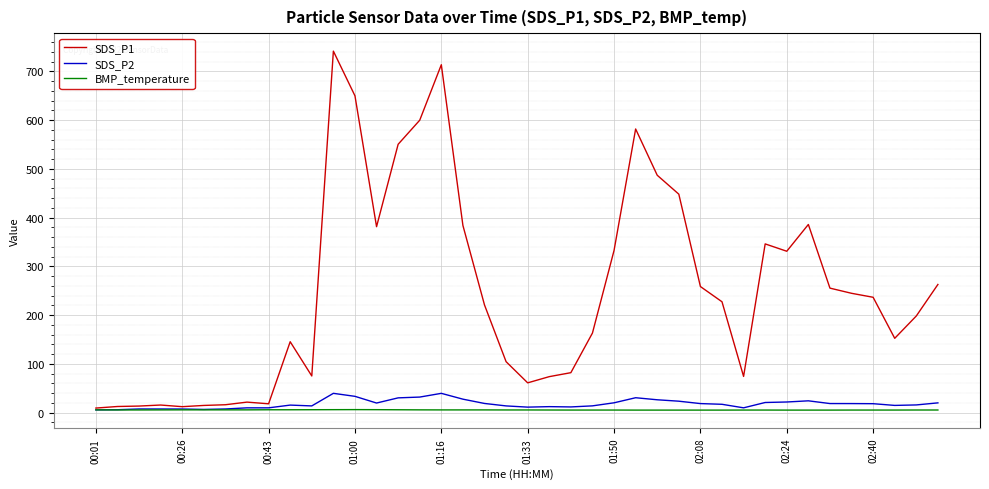

What is the maximum value shown in the chart?

741.5